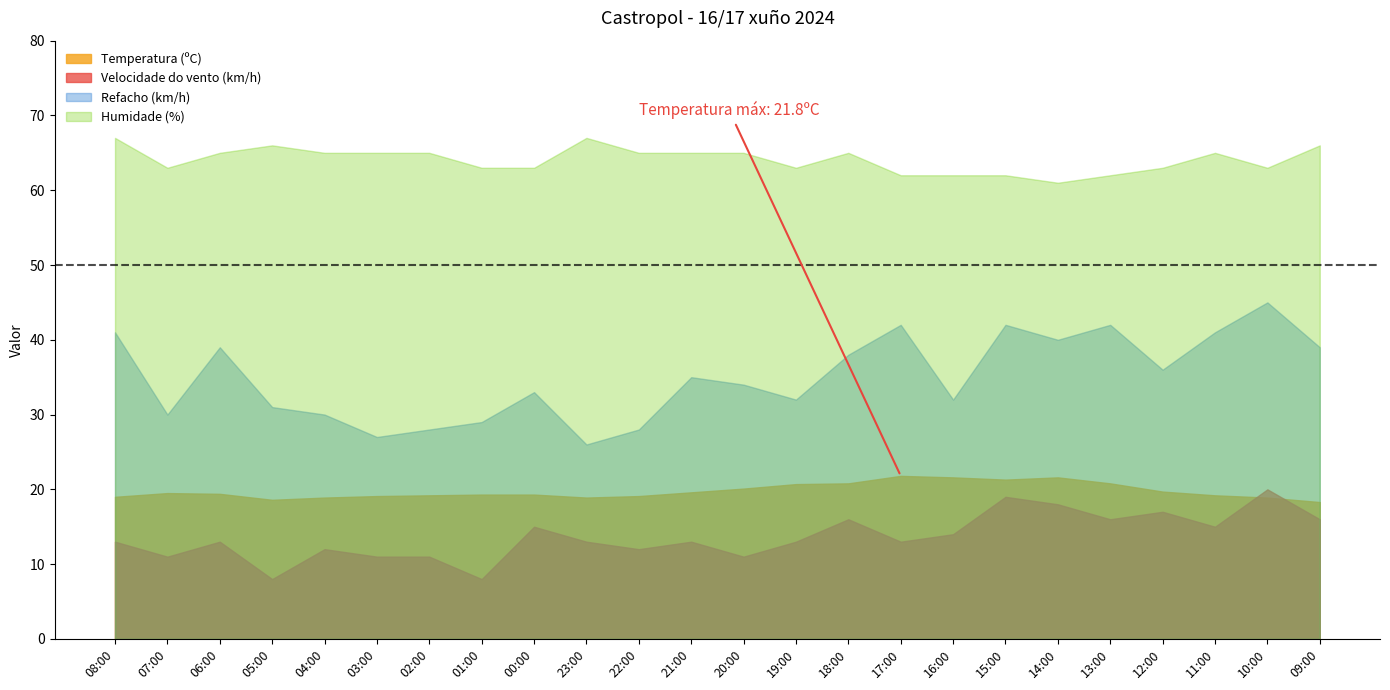

Where is the first local minimum for Humidade (%)?

07:00